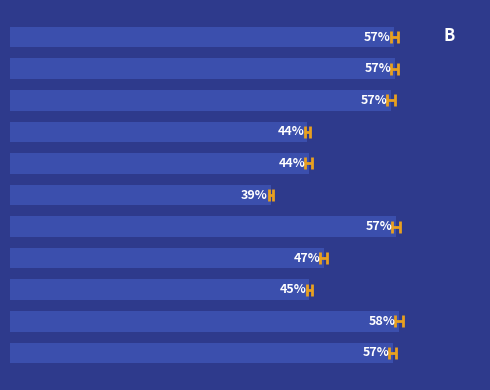

The value at 7 is 79.6. True or false?

False